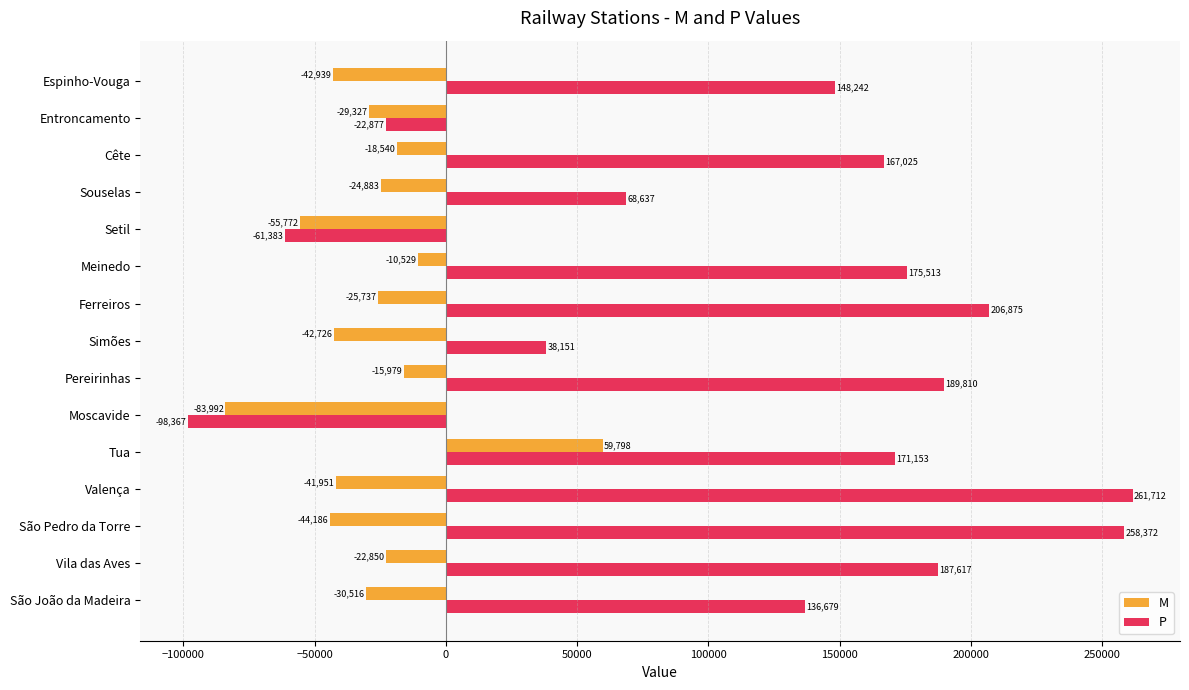

What is the maximum value shown in the chart?

261712.5